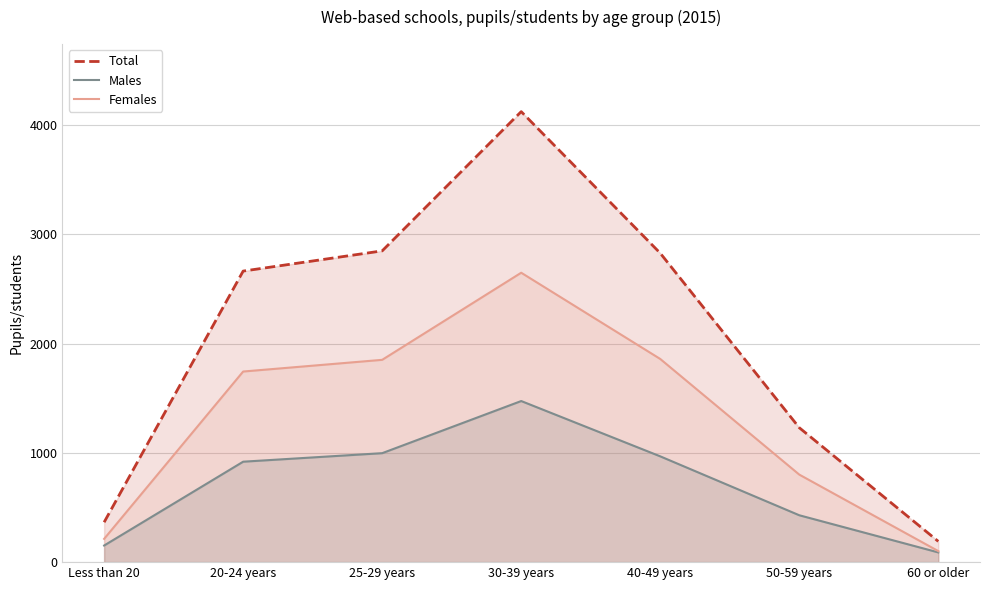

What is the label of the 2nd point from the left?

20-24 years